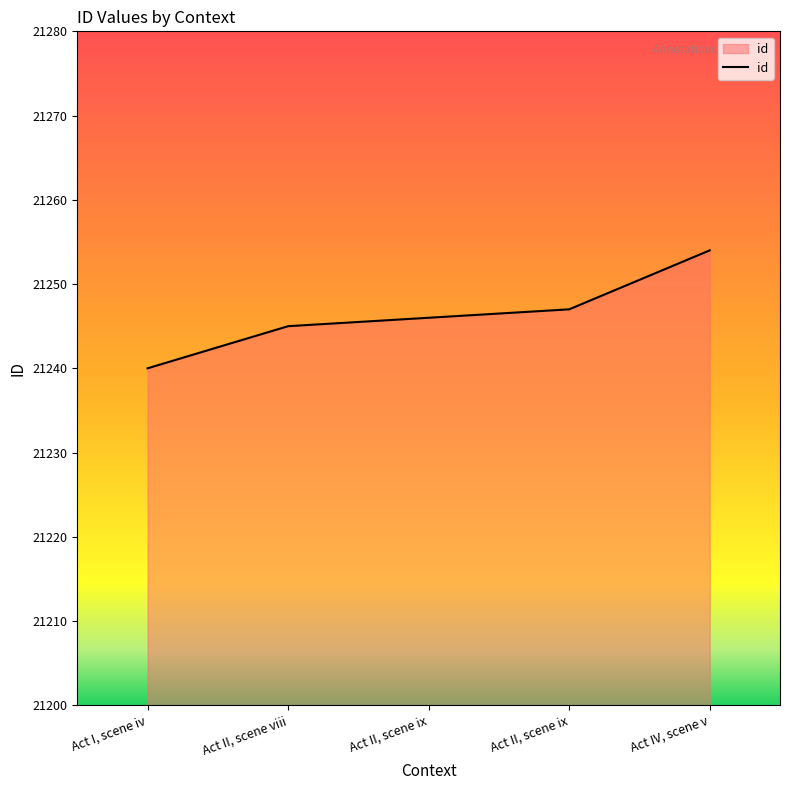

What is the average value?

21246